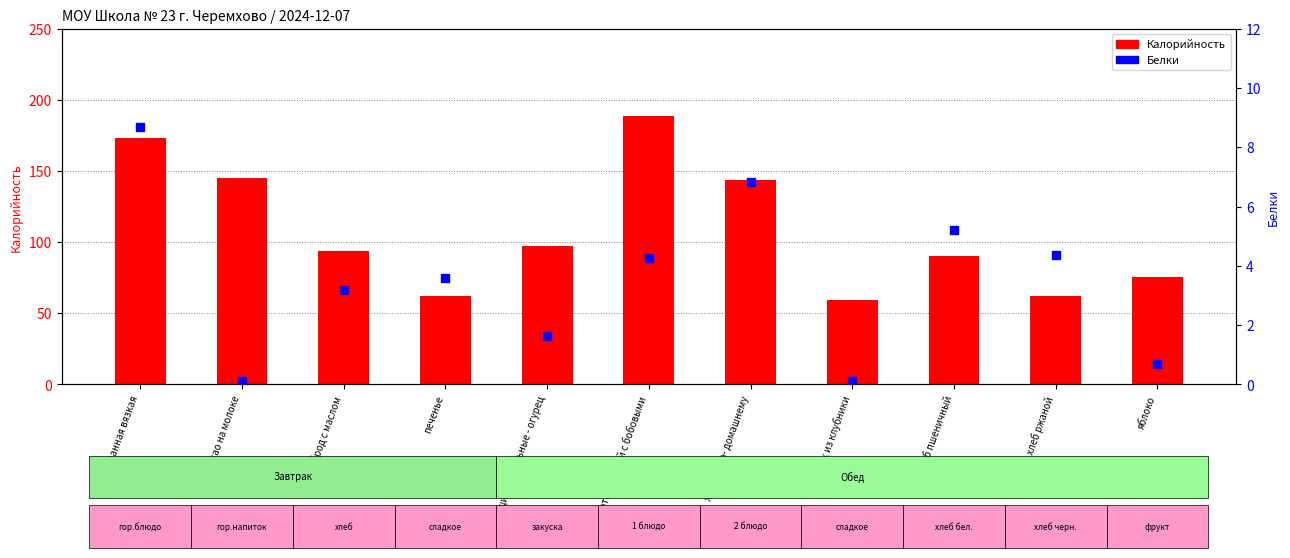

What is the total value across all series at яблоко?

75.9